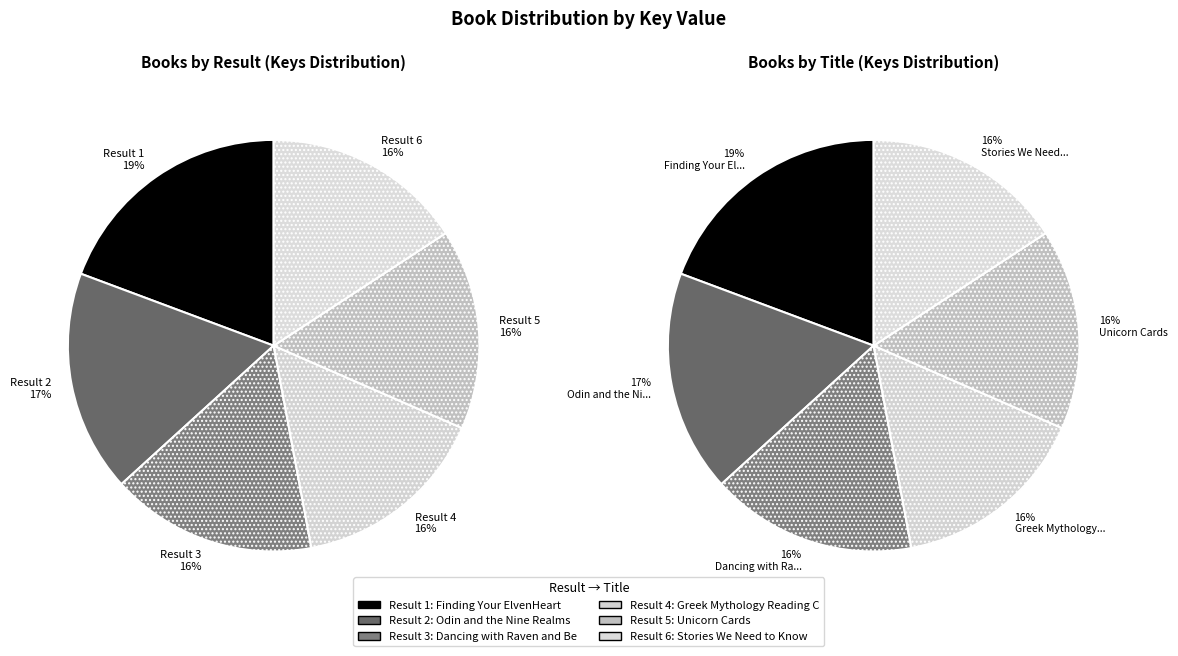

Is it true that Unicorn Cards is 21% of the pie?

False